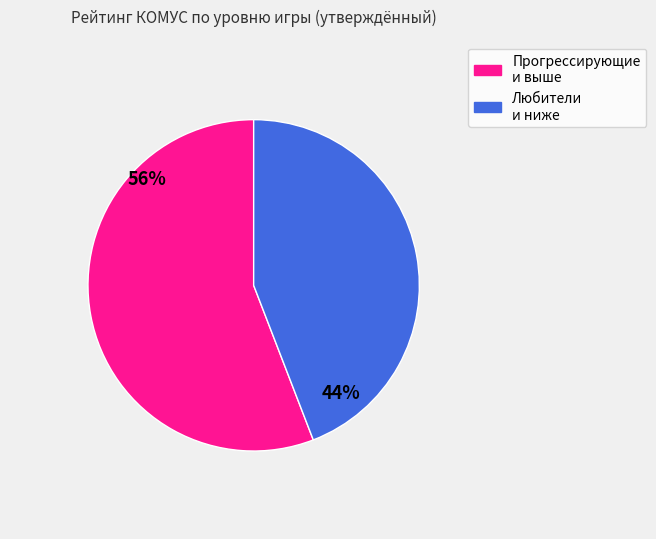

To the nearest percent, what is the difference between the largest and smallest slice percentages?

12%